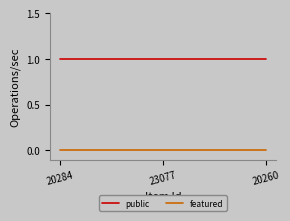

How many series are shown in this chart?

2